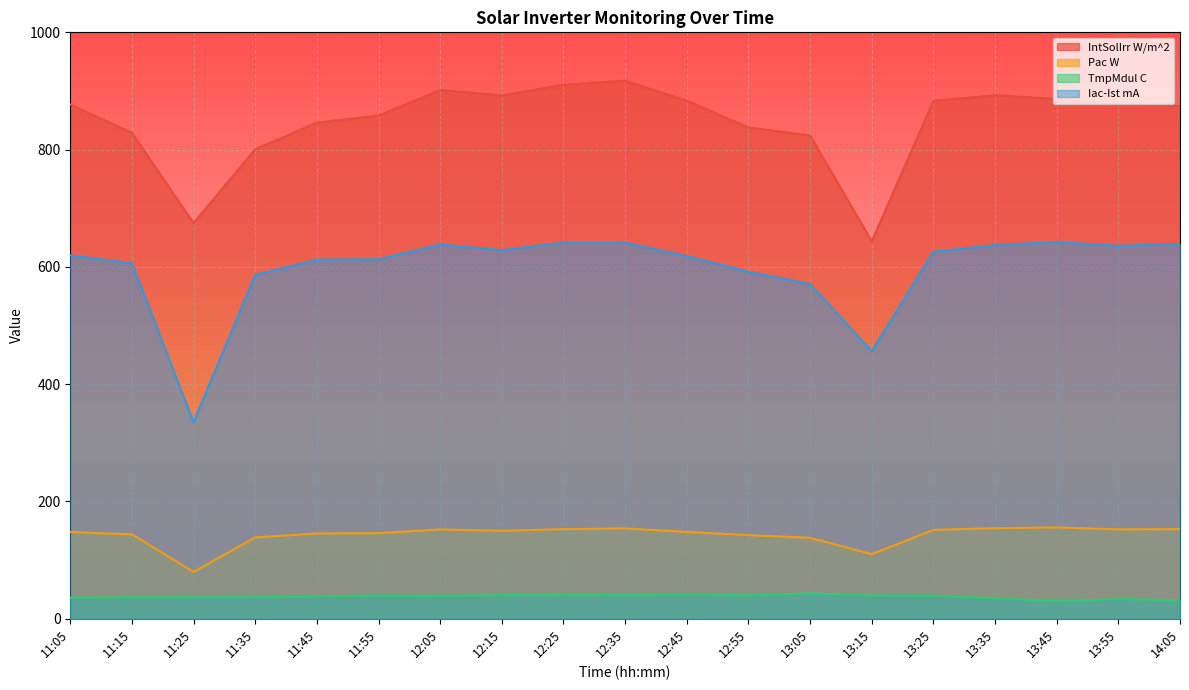

What is the average value of the Iac-Ist mA series?

596.8